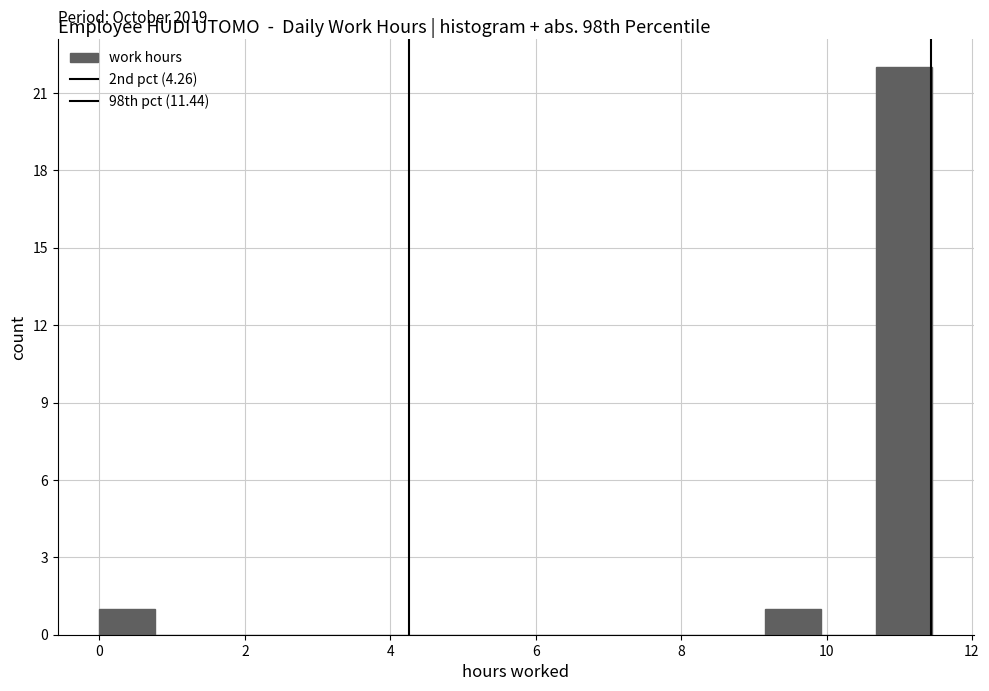

Around what value on the x-axis is the tallest bar? Give the approximate position of its centre, as read against the axis.

11.0